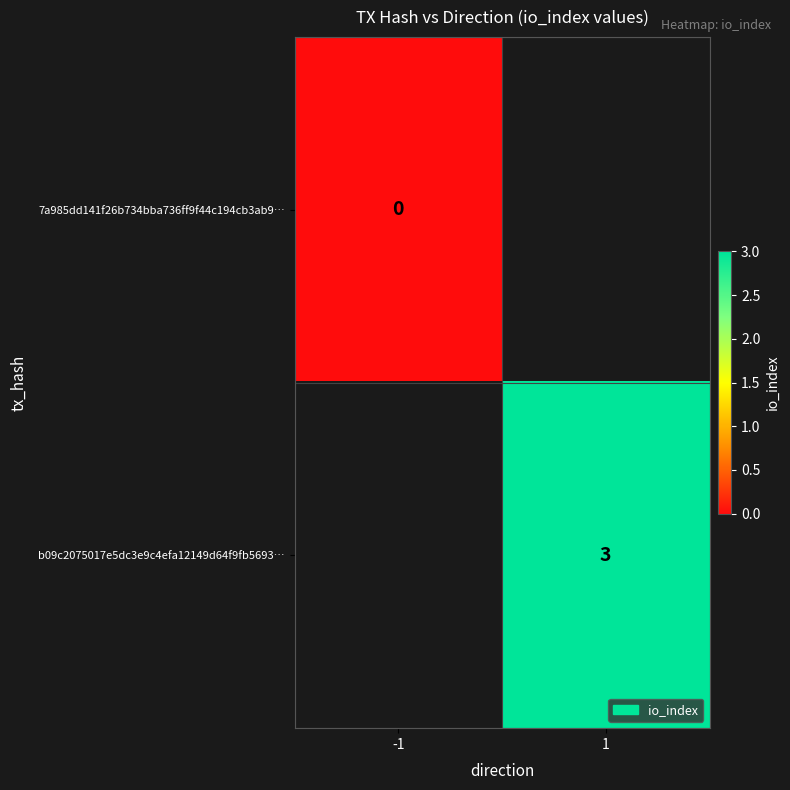

Is it true that b09c2075017e5dc3e9c4efa12149d64f9fb5693… equals 3 at 1?

True